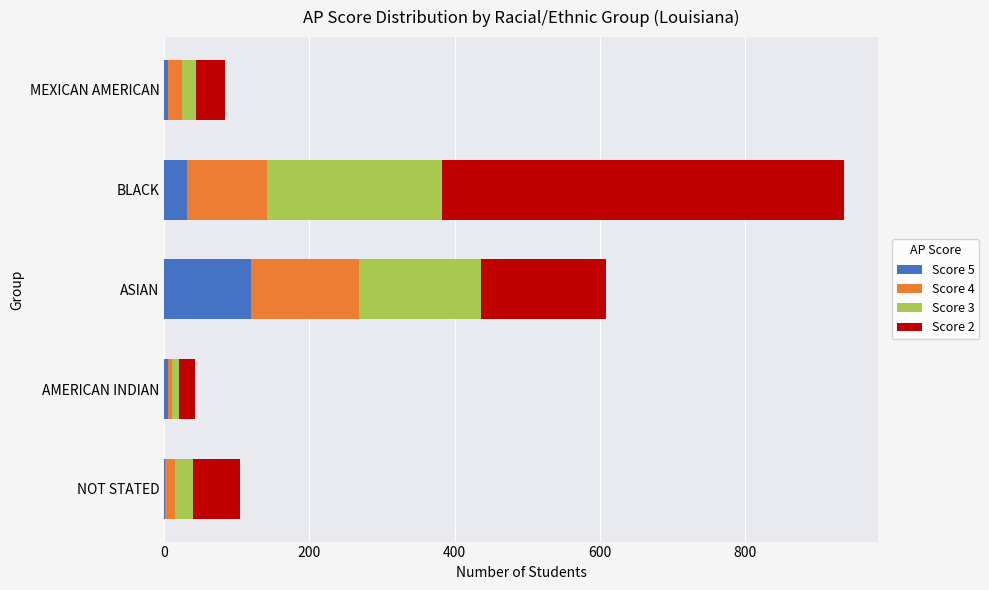

The Score 5 series shows 203 at ASIAN. True or false?

False